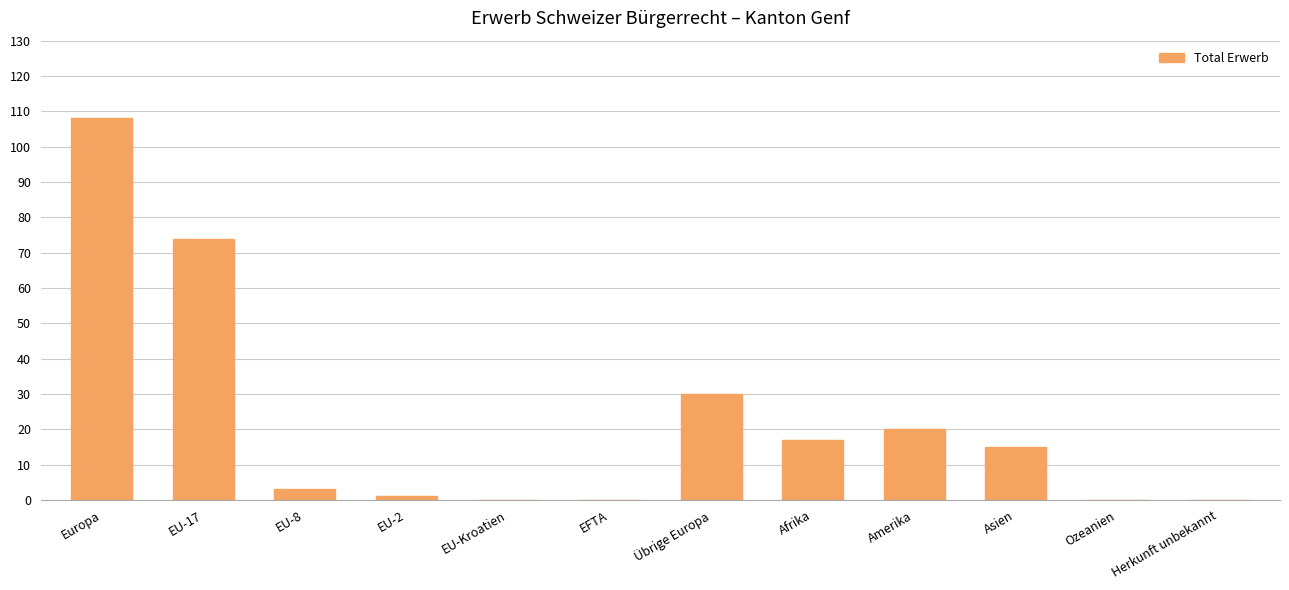

The chart shows a value of 46 at EU-17. True or false?

False